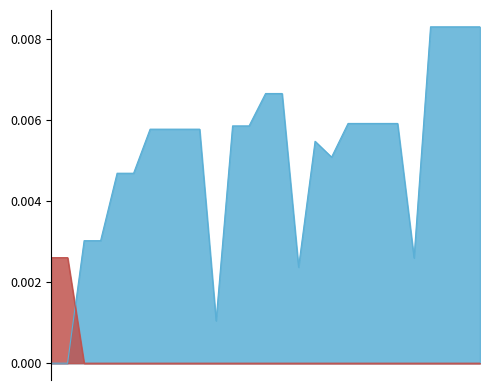

Does the chart have visible grid lines?

No